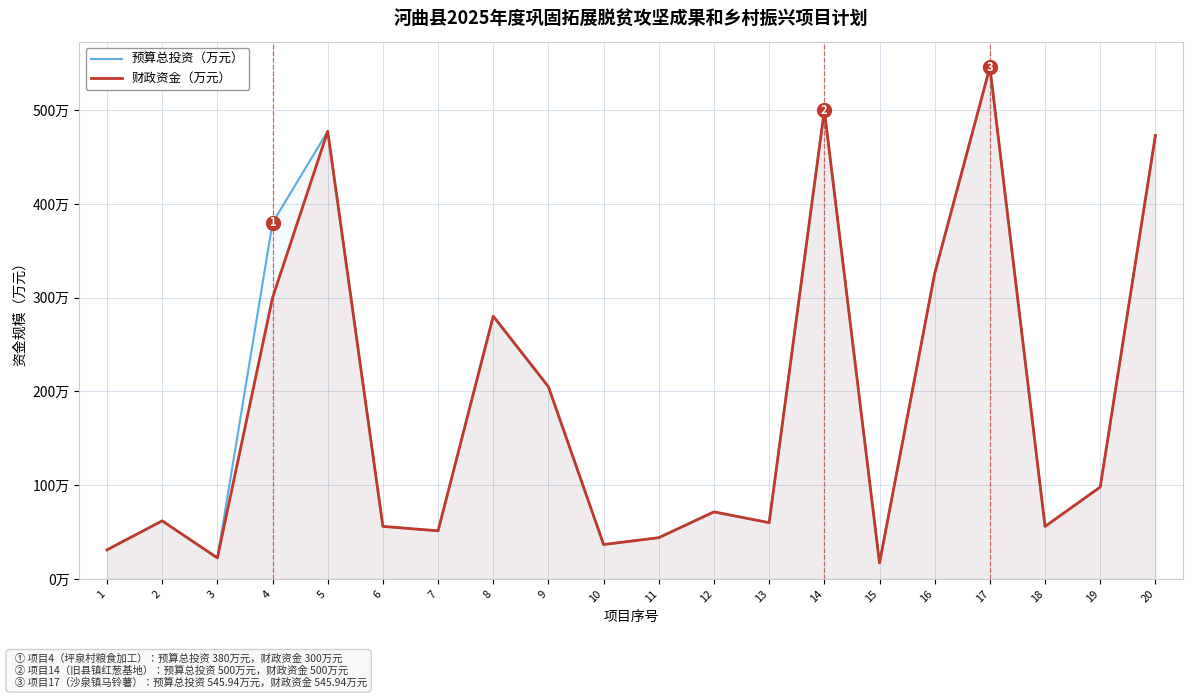

At which category does the chart reach its minimum across all series?

15